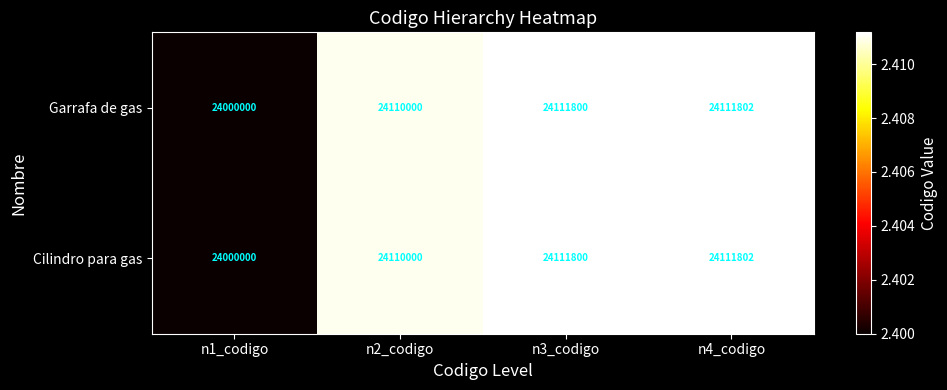

At which category does the chart reach its minimum across all series?

n1_codigo